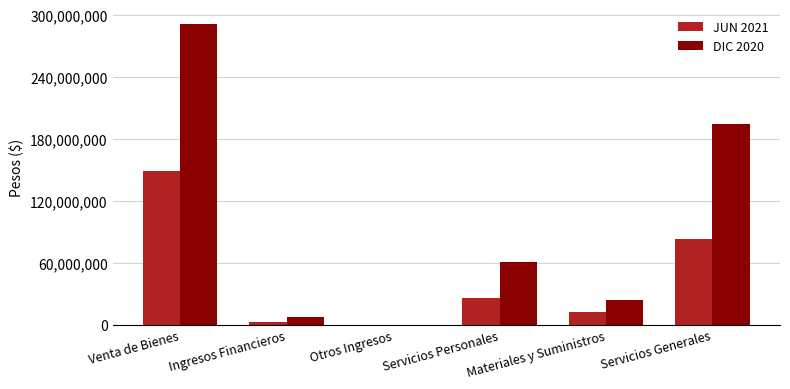

At which category is the sum across all series the highest?

Venta de Bienes